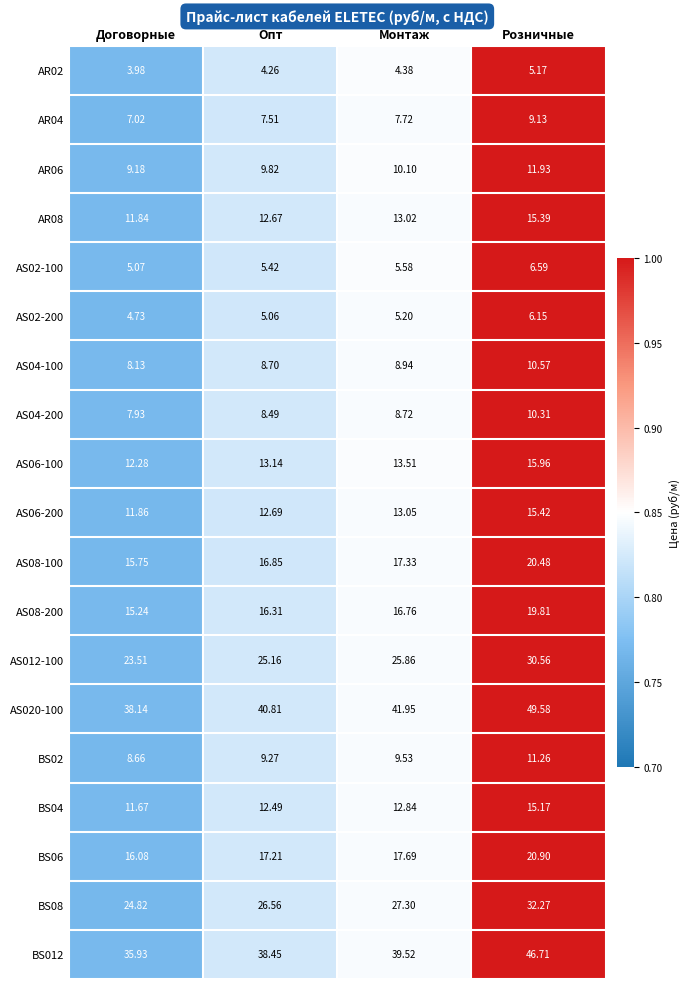

List the series in order of their peak value, highest first.

AS020-100, BS012, BS08, AS012-100, BS06, AS08-100, AS08-200, AS06-100, AS06-200, AR08, BS04, AR06, BS02, AS04-100, AS04-200, AR04, AS02-100, AS02-200, AR02